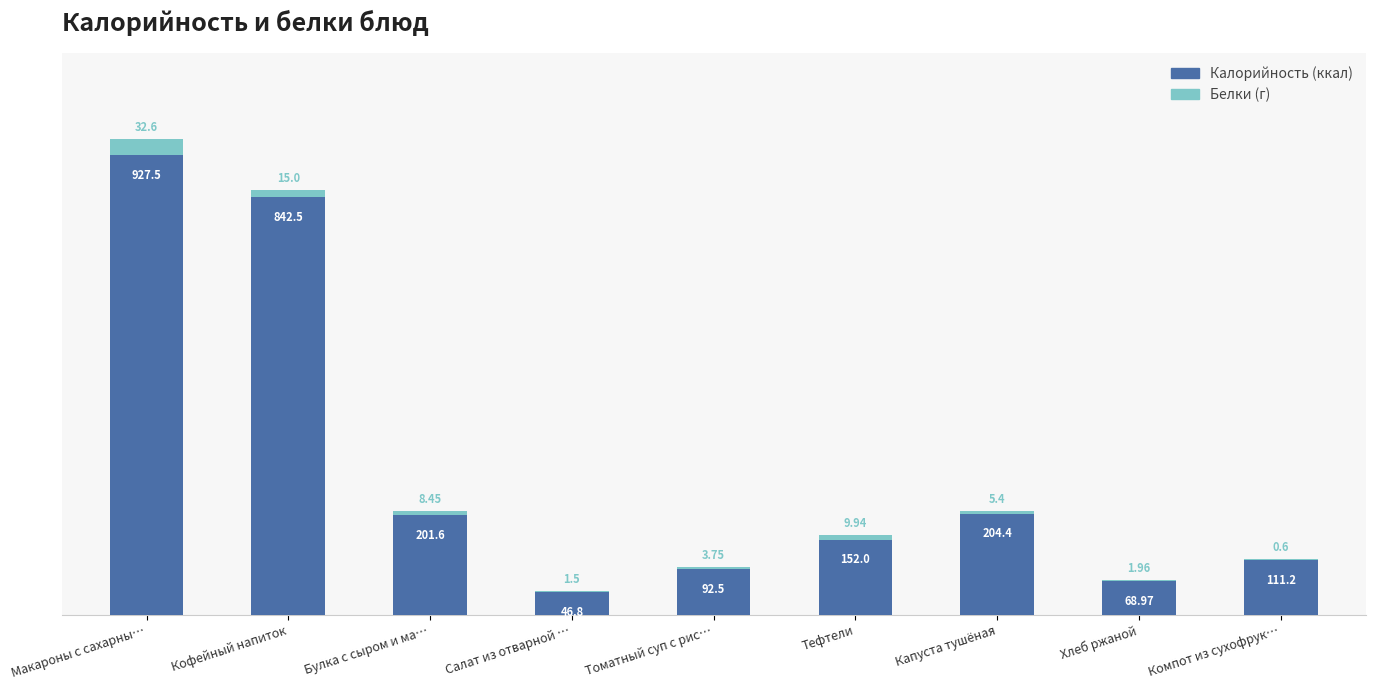

At which category is the sum across all series the highest?

Макароны с сахарны…